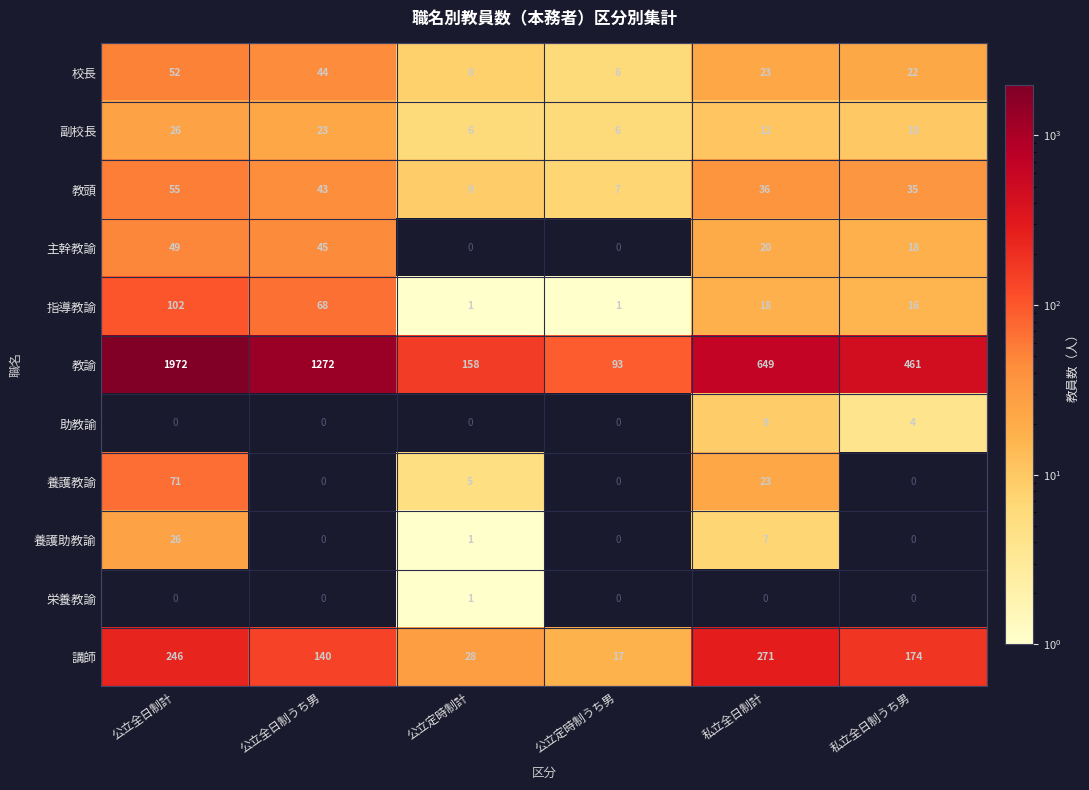

How many positive values does the 養護助教諭 series have?

3